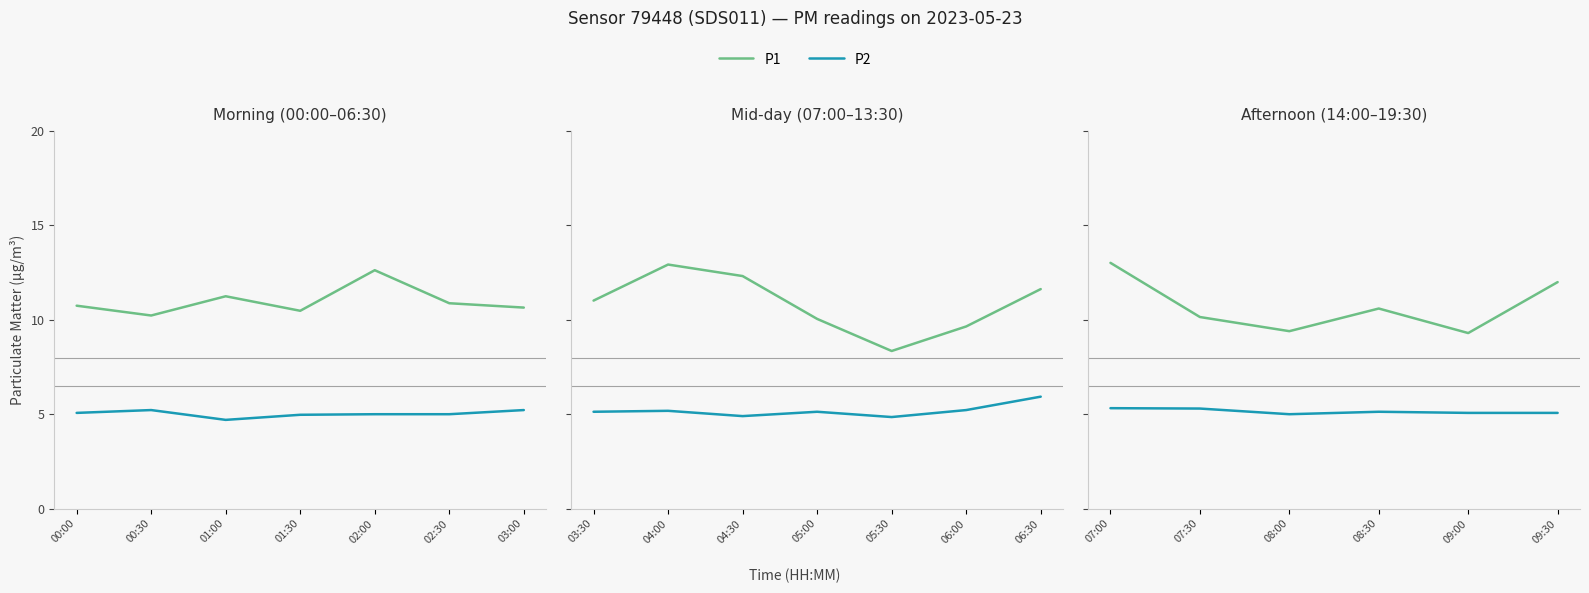

Does the chart display data point markers on the line(s)?

No